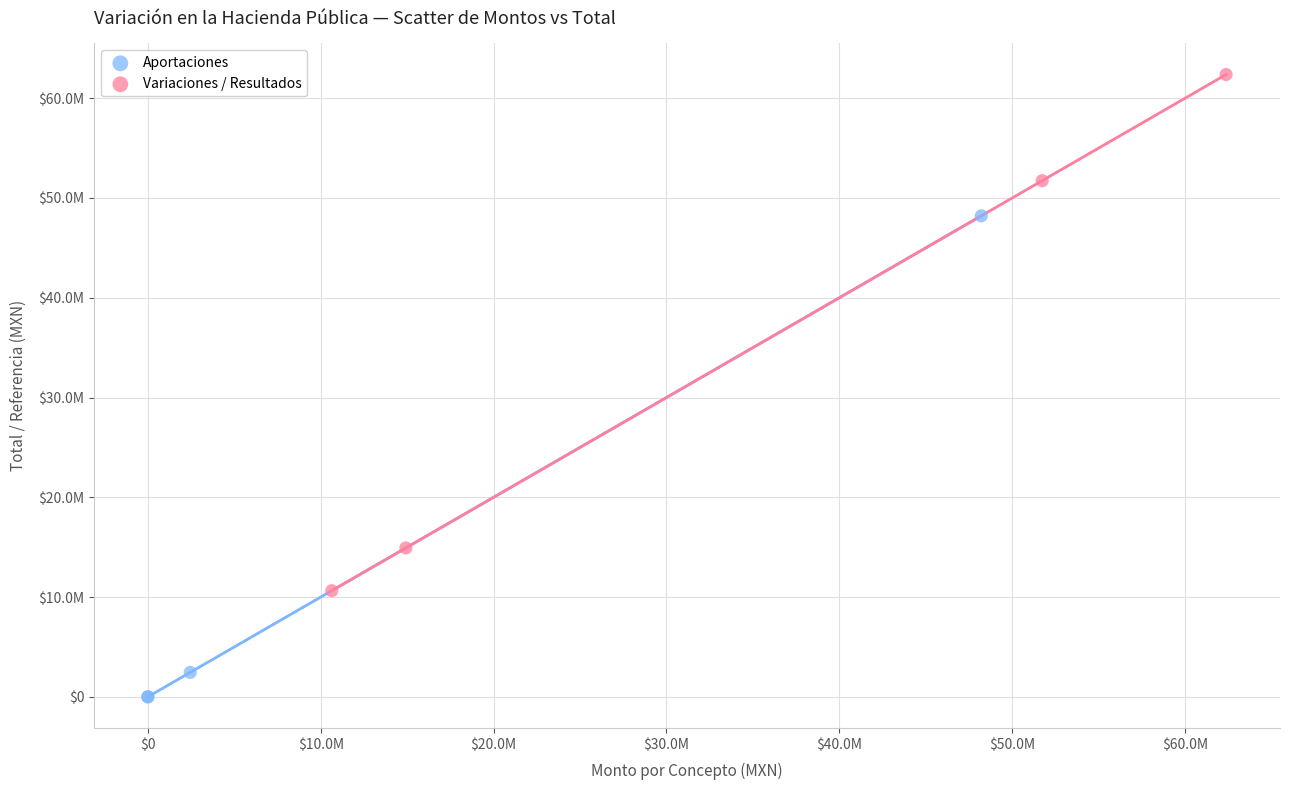

Which series contains the lowest Y value?

Aportaciones